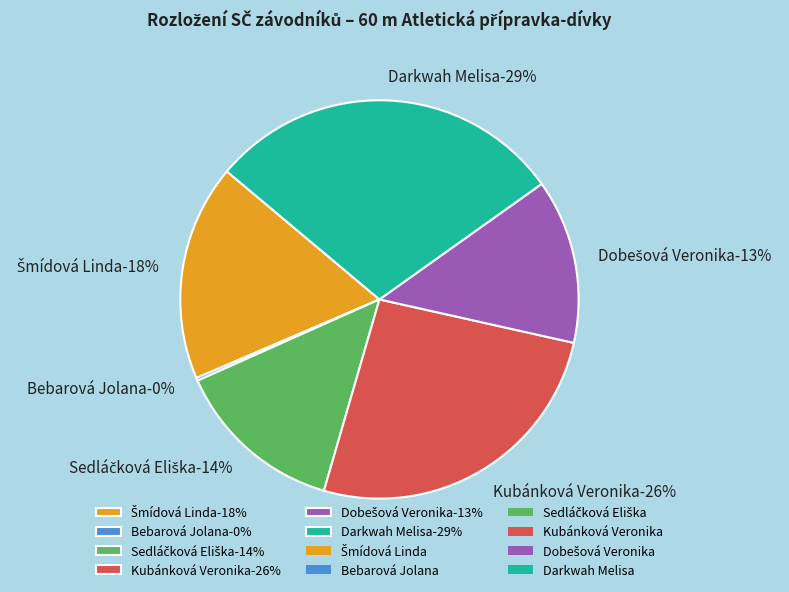

How many slices are in this pie chart?

6